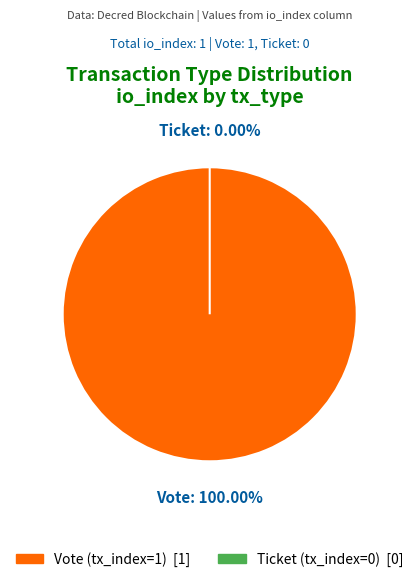

What is the smallest slice in the pie chart?

Ticket (io_index=0)